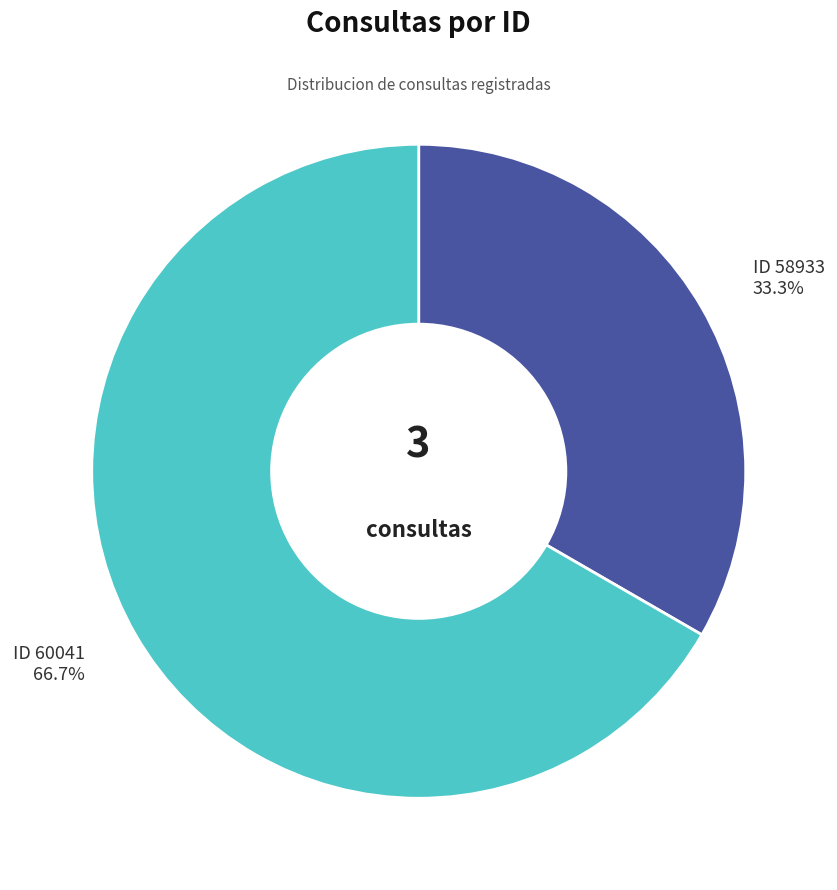

Is there a majority slice in this chart?

Yes